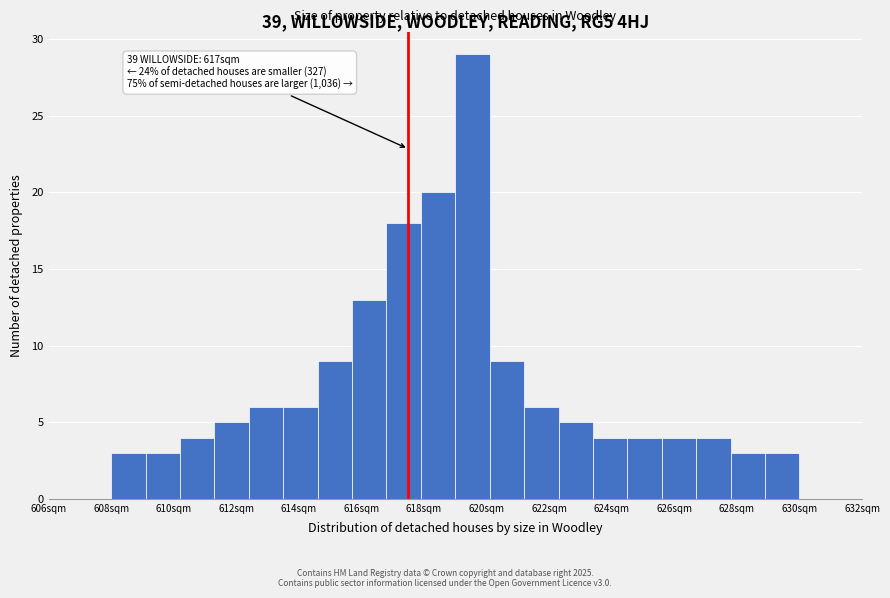

Which range on the x-axis has the tallest bar?

619.0 to 620.1